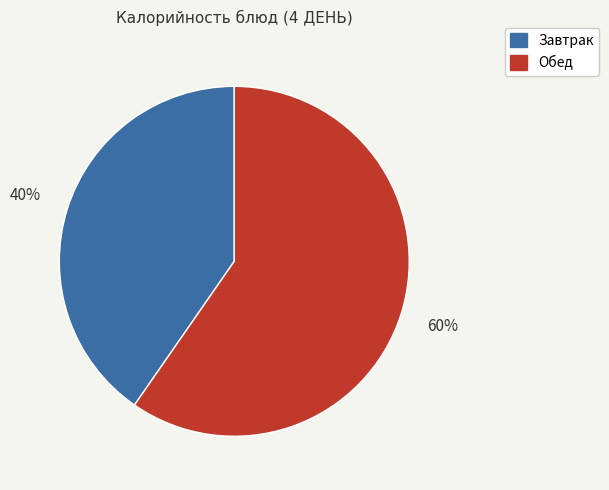

Is there a majority slice in this chart?

Yes